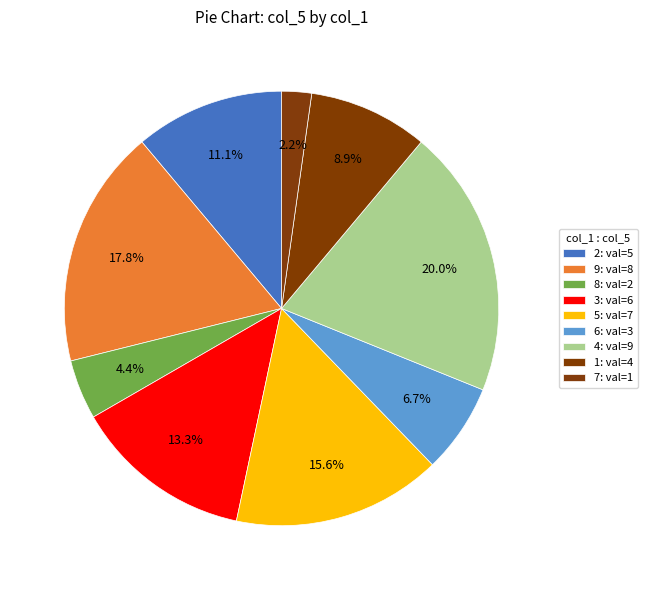

Does 1 represent more than half of the total?

No